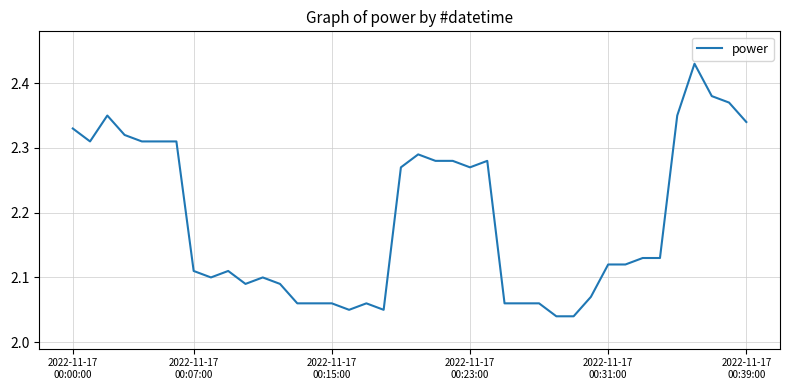

What is the difference between the maximum and minimum values?

0.4